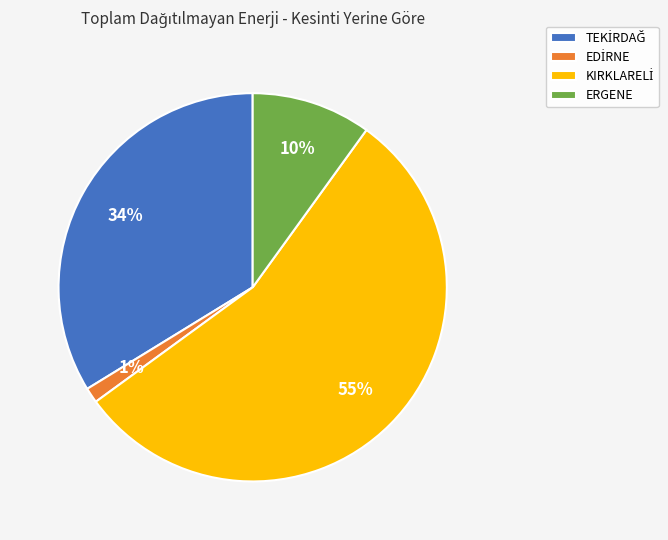

To the nearest percent, what percentage of the pie is ERGENE?

10%